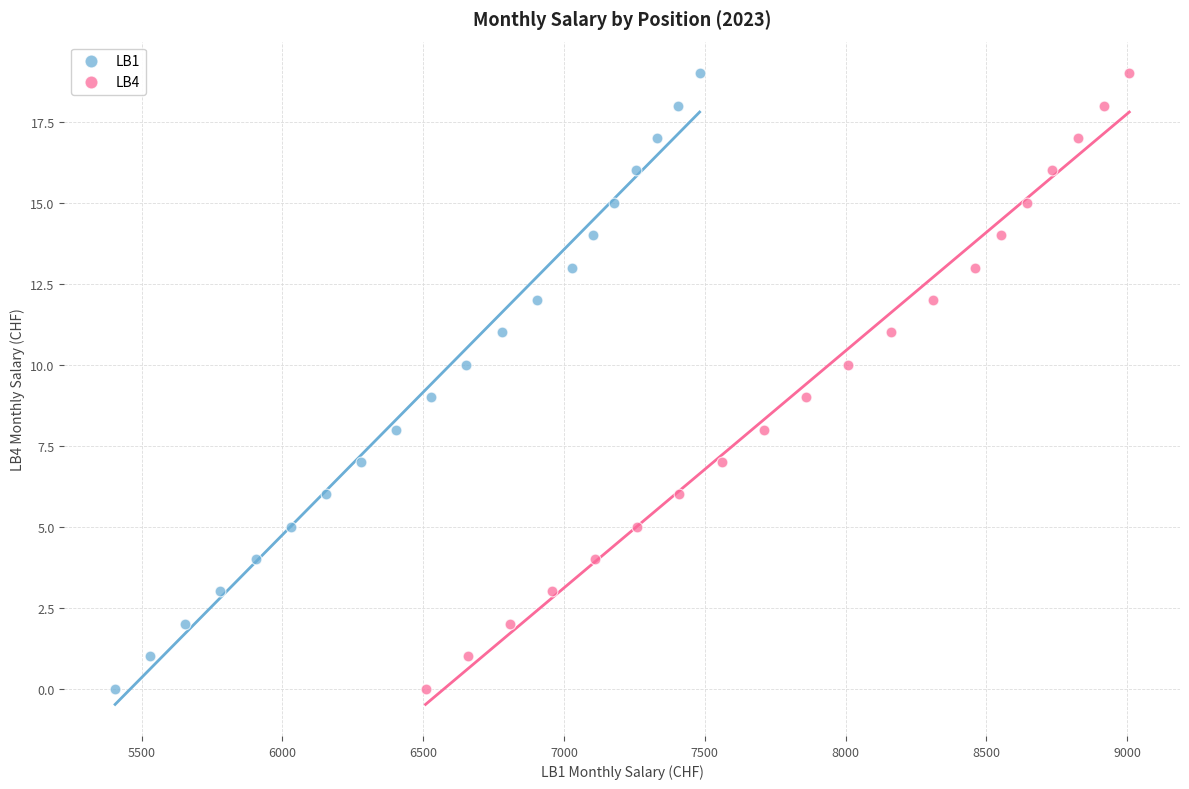

What are all the series names shown in the legend?

LB1, LB4